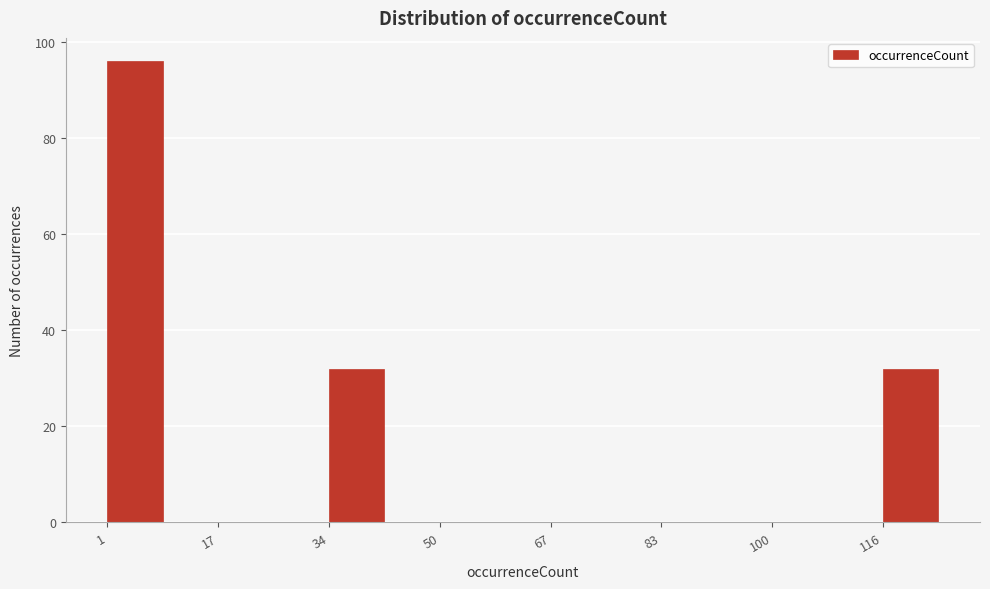

Reading left to right, transcribe this chart: for each bar, give the range it covers on the x-axis and its height. Neither the bar edges nor the heights are printed on the chart, so give them approximately, as read against the axes.

2 to 10: 96
10 to 18: 0
18 to 26: 0
26 to 34: 0
34 to 42: 32
42 to 50: 0
50 to 58: 0
58 to 68: 0
68 to 76: 0
76 to 84: 0
84 to 92: 0
92 to 100: 0
100 to 108: 0
108 to 116: 0
116 to 126: 32